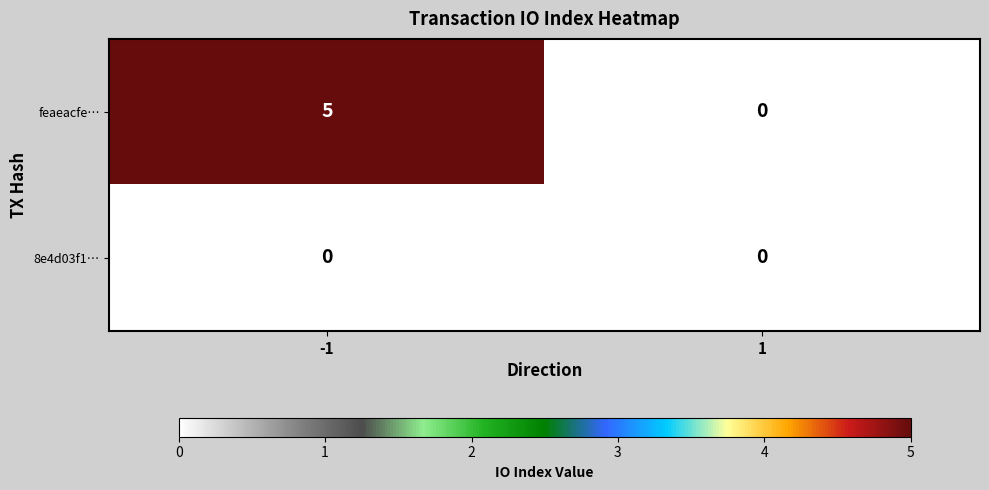

What is the maximum value shown in the chart?

5